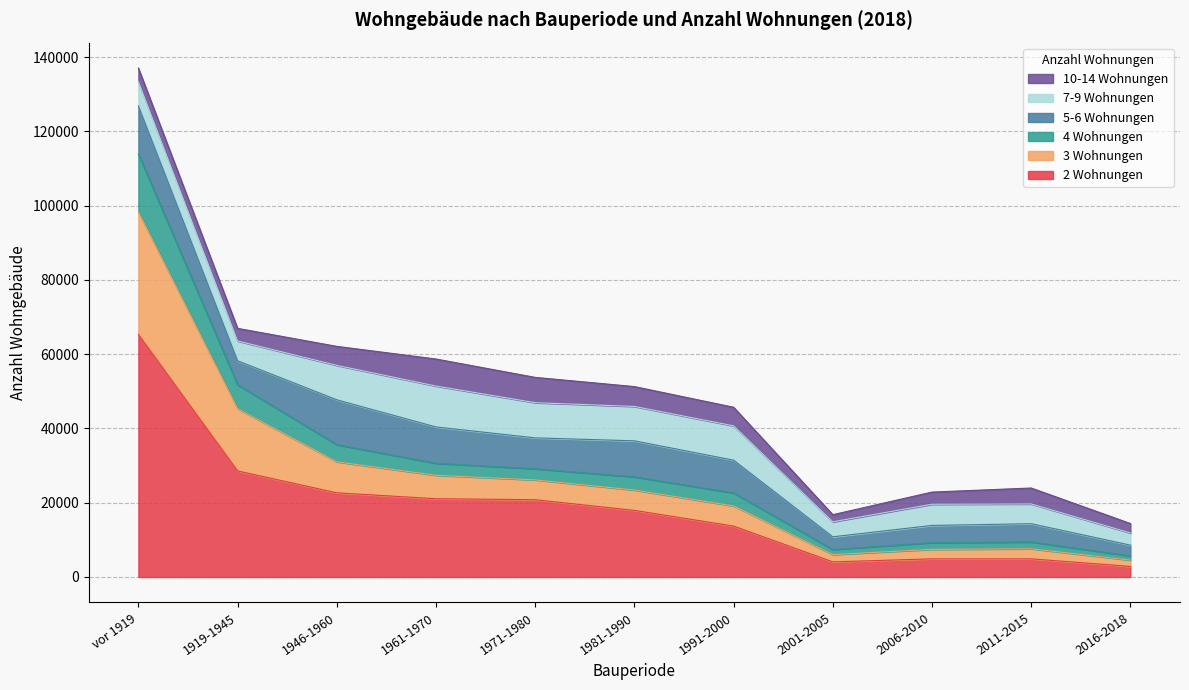

At which category is the sum across all series the highest?

vor 1919